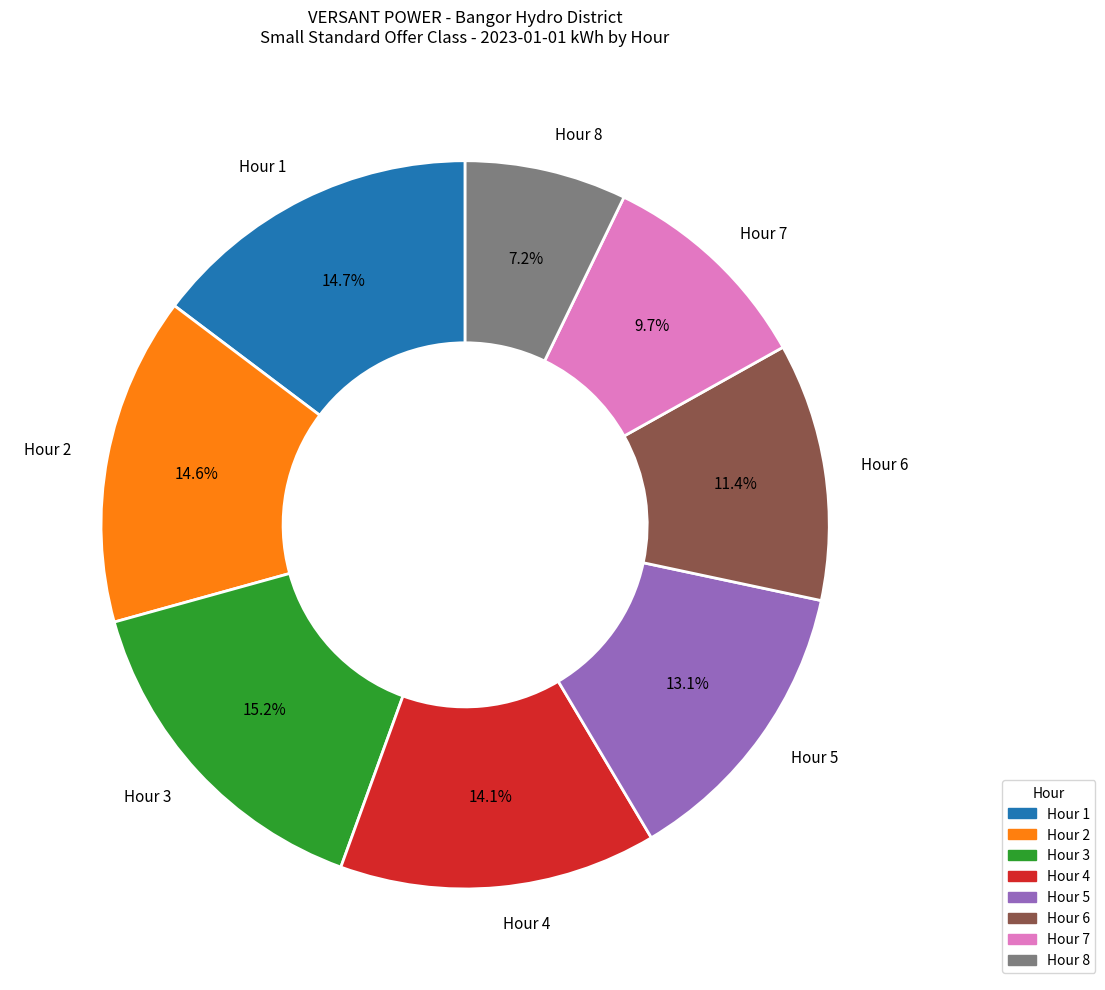

Is Hour 7 the majority of the pie?

No